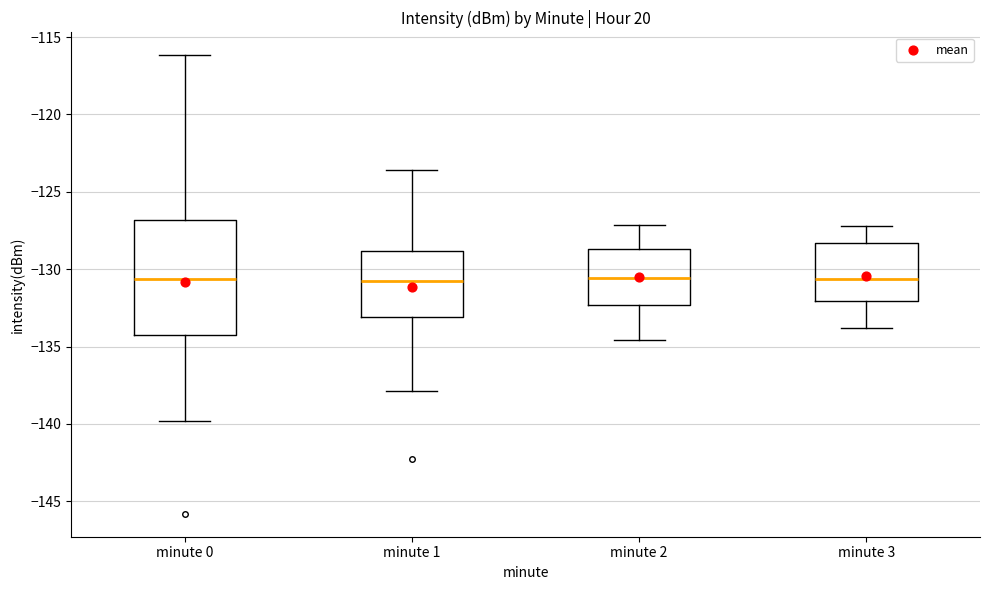

Reading left to right, transcribe this box plot: for each box, give where its median line is, the range the box spans, and where its two whiskers end, as read against the y-axis. The values are not printed on the chart, so give them approximately, as read against the axis.

minute 0: median -130.5, box -134.5 to -127.0, whiskers -140.0 to -116.0
minute 1: median -131.0, box -133.0 to -129.0, whiskers -138.0 to -123.5
minute 2: median -130.5, box -132.5 to -128.5, whiskers -134.5 to -127.0
minute 3: median -130.5, box -132.0 to -128.5, whiskers -134.0 to -127.0